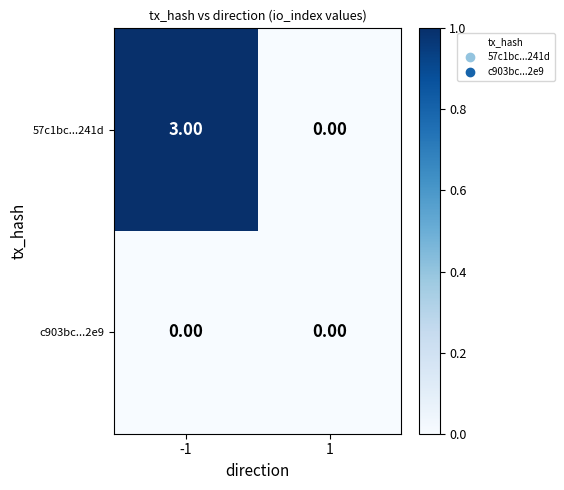

Which series has the largest total across all categories?

57c1bc...241d